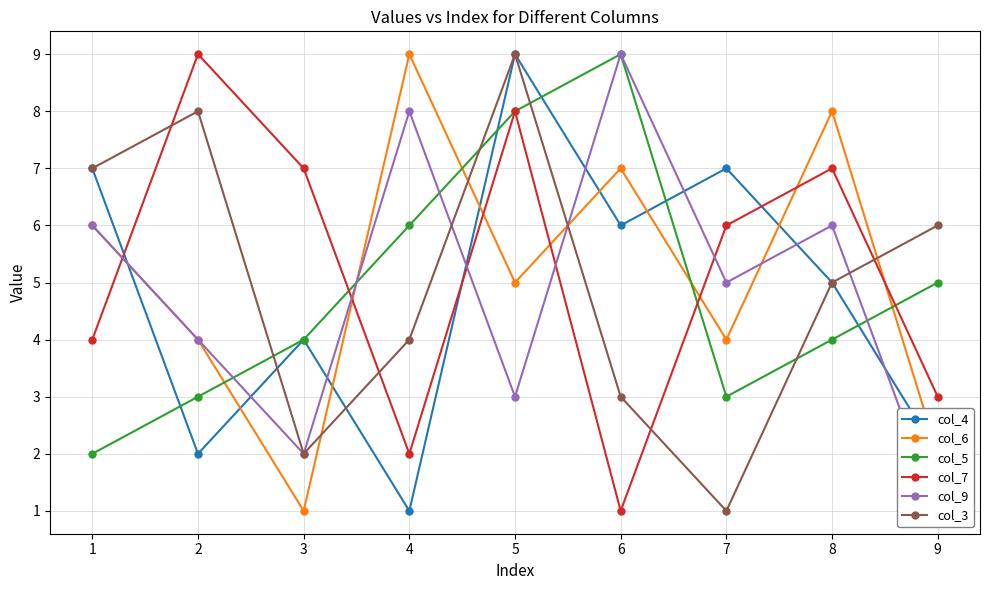

Between 7 and 9, which is larger?

7